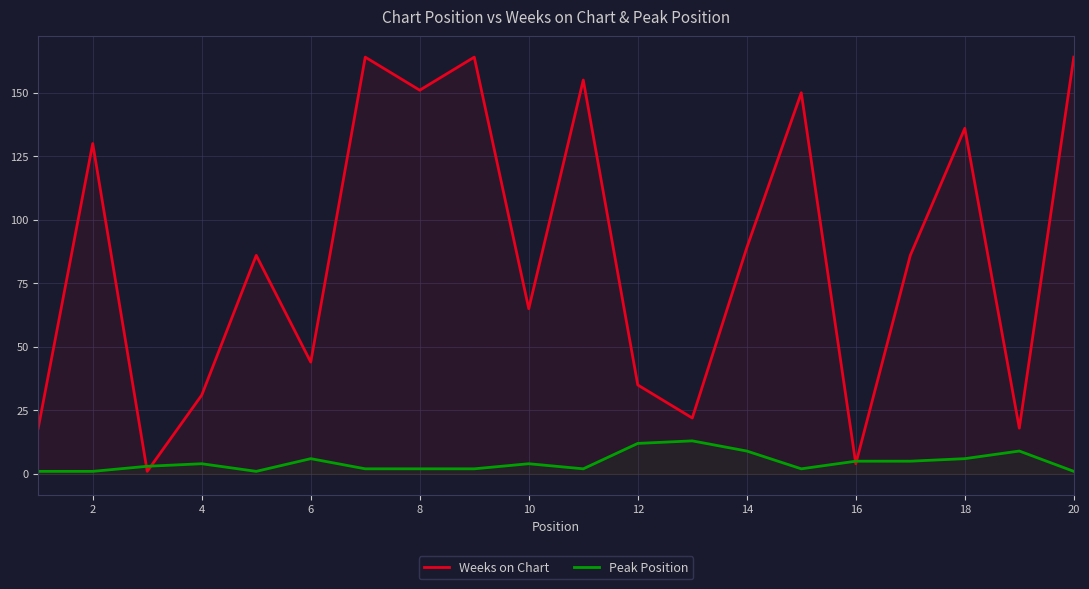

Reading left to right, what are all the values shown in this chart?

Weeks on Chart: 18	130	1	31	86	44	164	151	164	65	155	35	22	89	150	4	86	136	18	164
Peak Position: 1	1	3	4	1	6	2	2	2	4	2	12	13	9	2	5	5	6	9	1